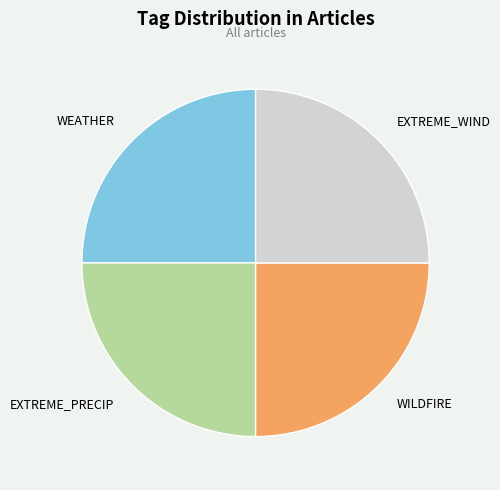

Is it true that EXTREME_PRECIP is 25% of the pie?

True